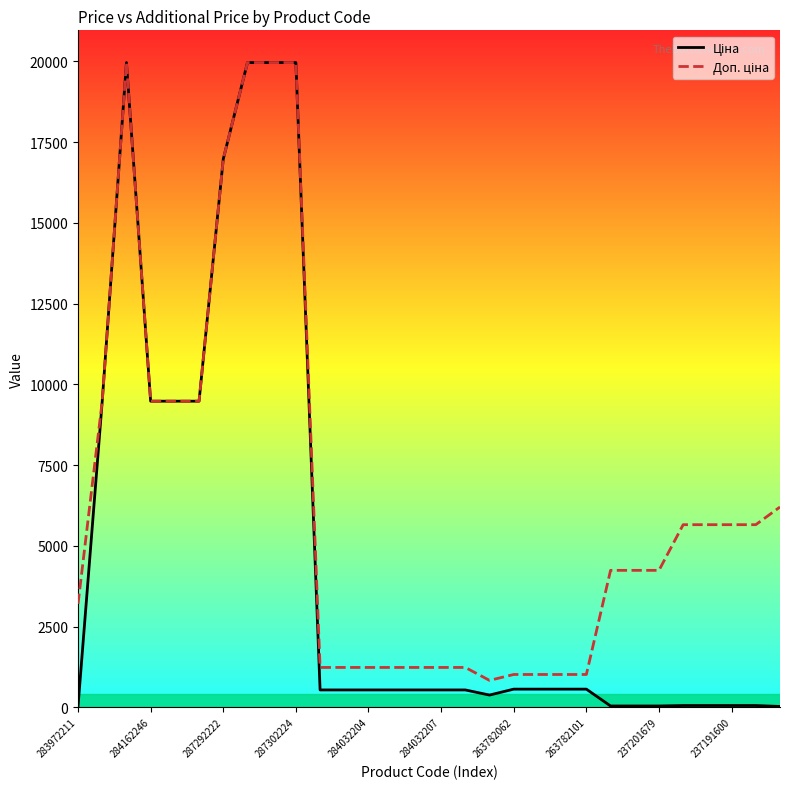

What is the maximum value shown in the chart?

19964.2